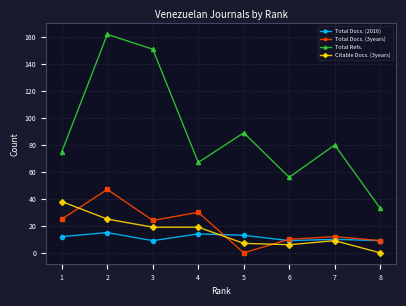

How many data points in Total Docs. (2016) are above 12?

3